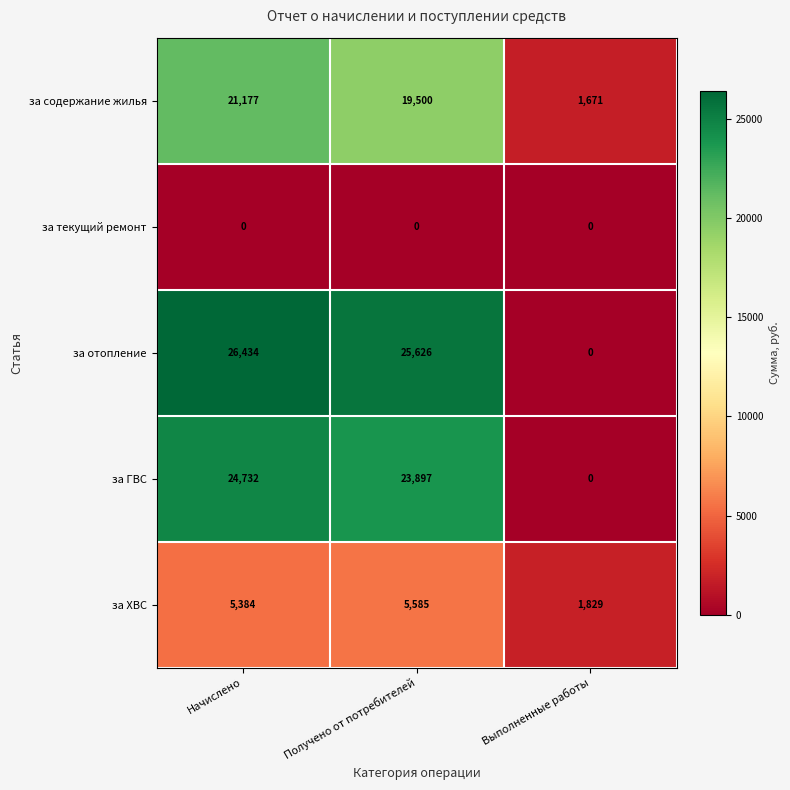

What is the difference between the maximum and minimum values in the за ГВС series?

24732